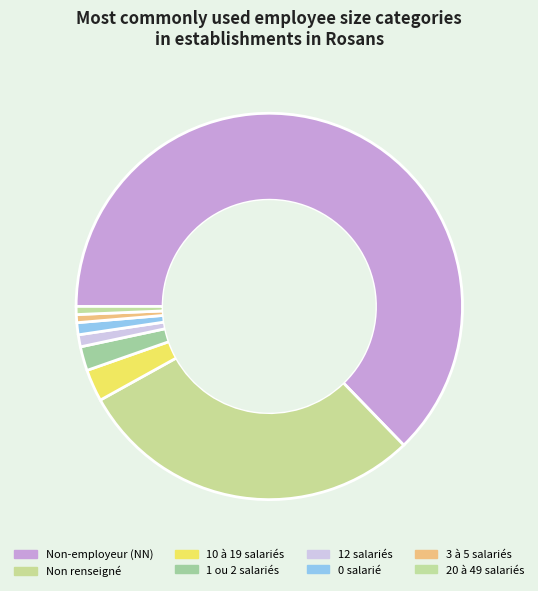

To the nearest percent, what is the average slice percentage?

12%